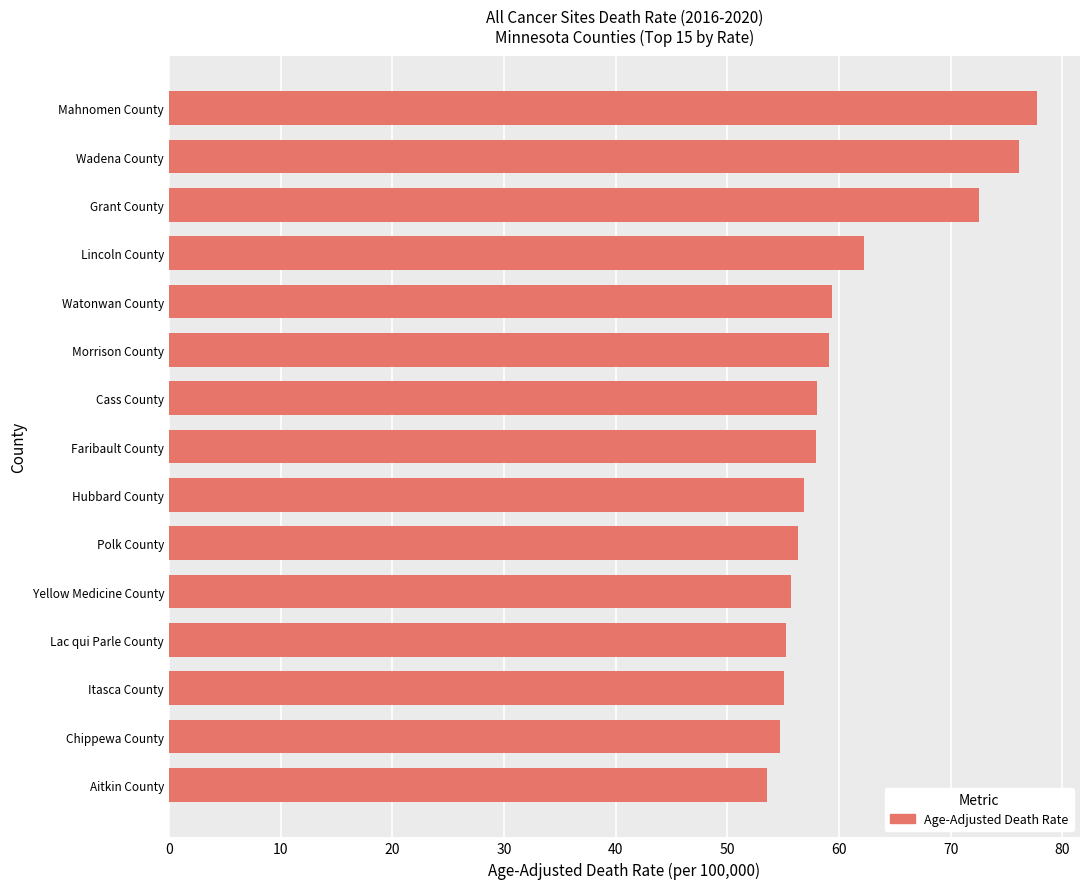

Between Grant County and Hubbard County, which is larger?

Grant County